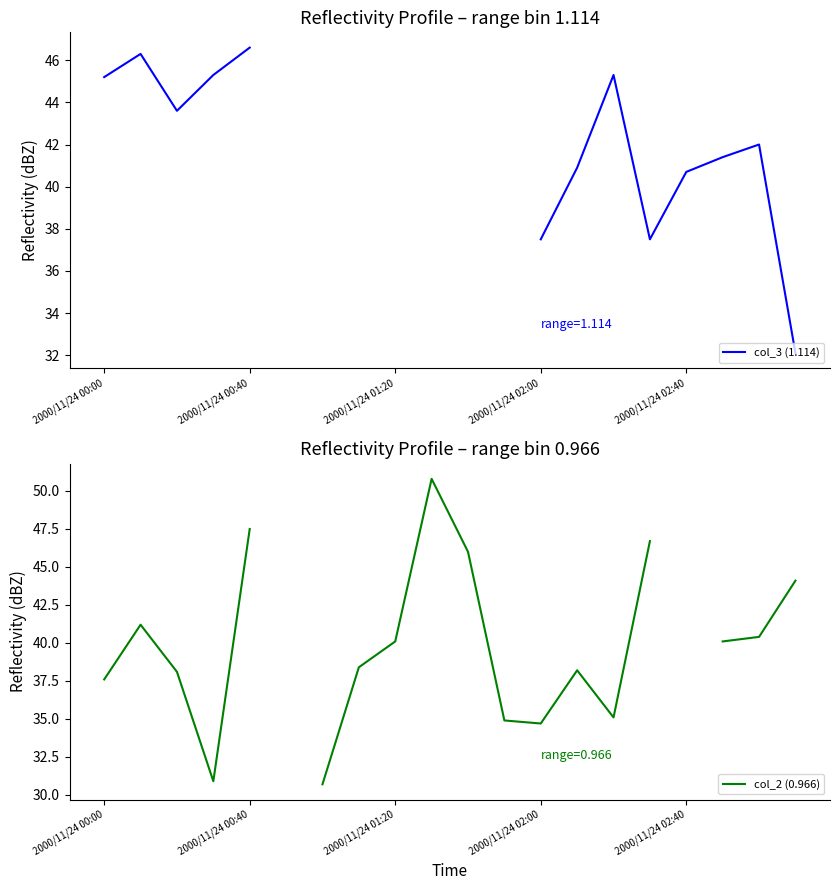

True or false: col_2 (0.966) has a value of 56.9 at 13.

False